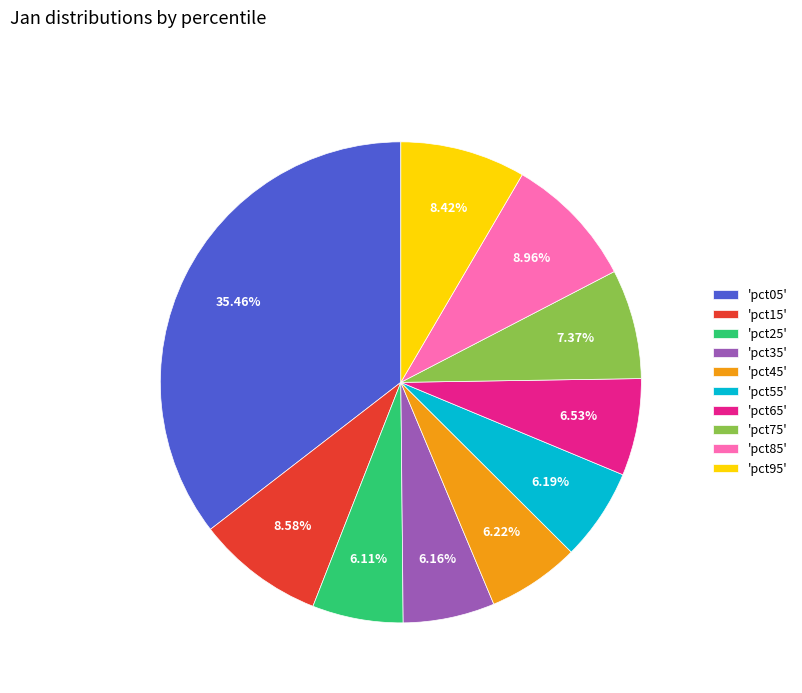

How many slices are in this pie chart?

10